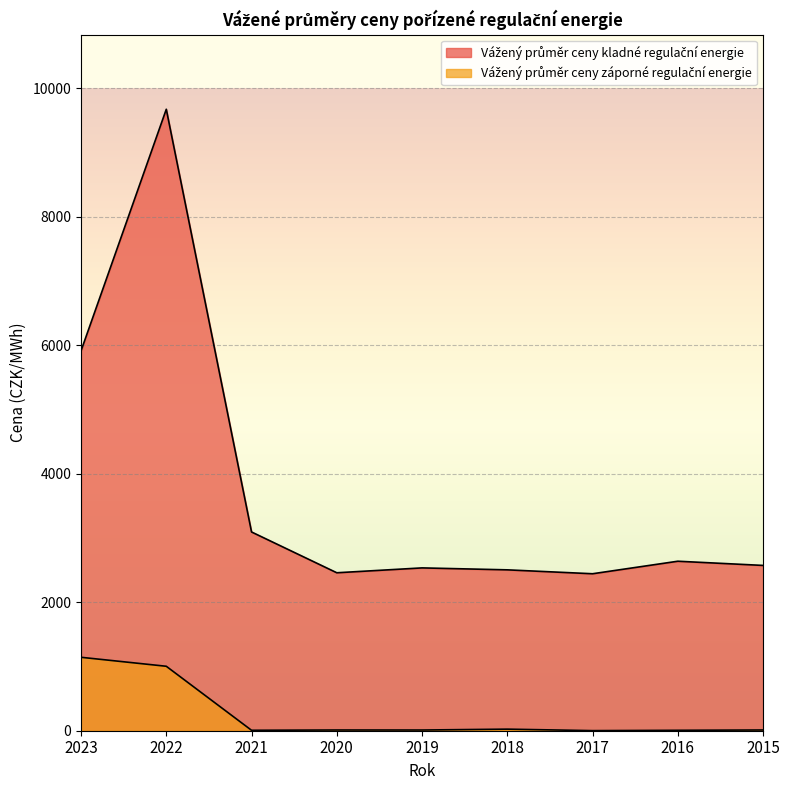

Which series has the largest total across all categories?

Vážený průměr ceny kladné regulační energie